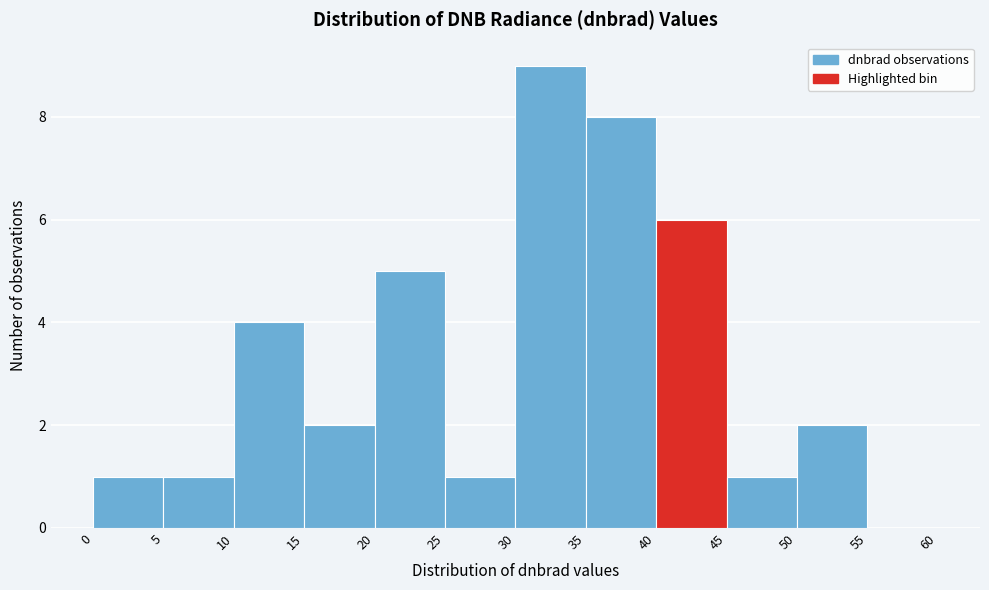

Reading left to right, list every bar in this chart as the range it spans on the x-axis followed by its height. The values are not printed on the chart, so give them approximately, as read against the axis.

0 to 5: 1
5 to 10: 1
10 to 15: 4
15 to 20: 2
20 to 25: 5
25 to 30: 1
30 to 35: 9
35 to 40: 8
40 to 45: 6
45 to 50: 1
50 to 55: 2
55 to 60: 0